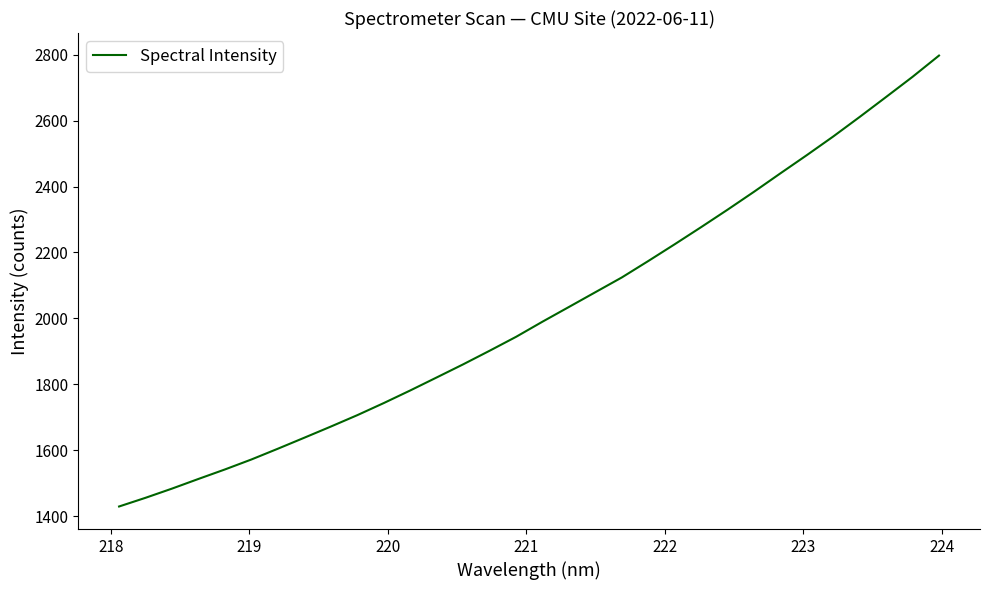

What is the smallest value displayed?

1429.8